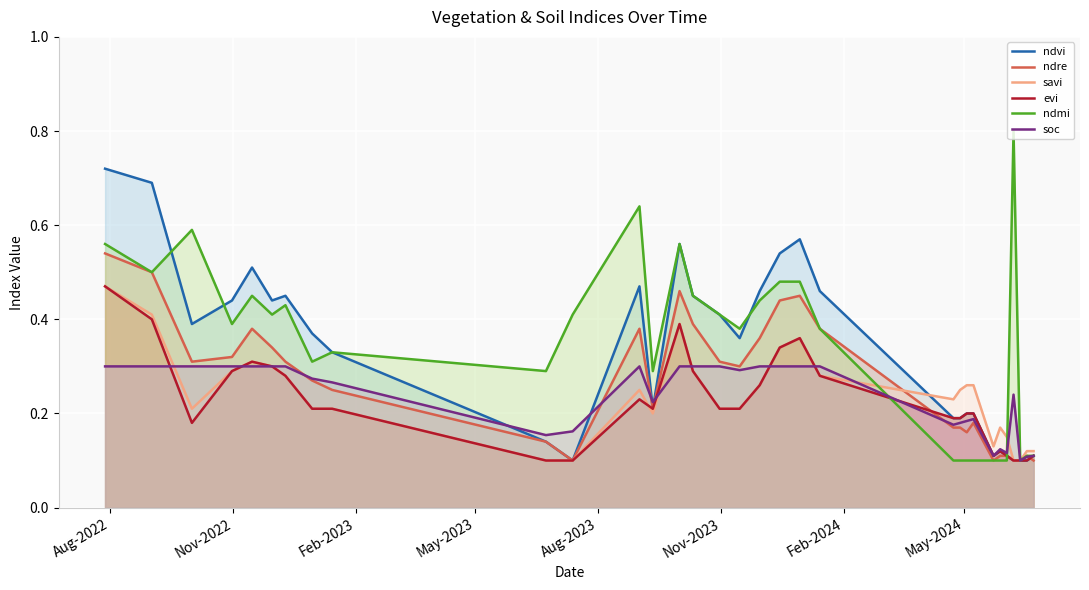

Which series has the largest range (max minus min)?

ndmi